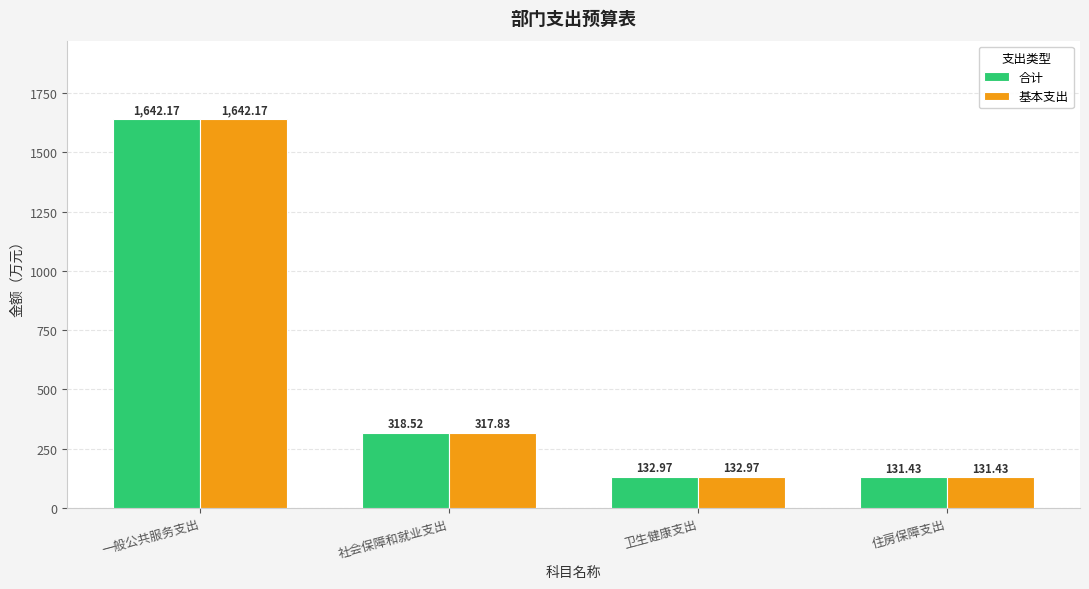

What is the difference between the 基本支出 values at 一般公共服务支出 and 住房保障支出?

1510.7